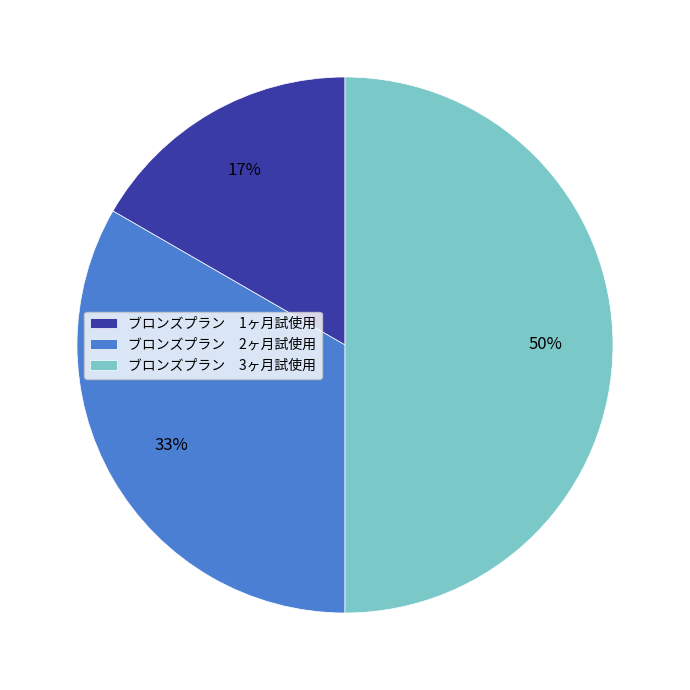

Is ブロンズプラン 1ヶ月試使用 the majority of the pie?

No